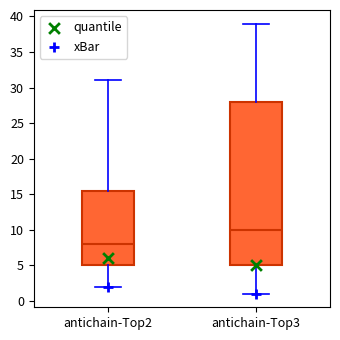

Which box is the tallest, from its lower edge to its upper edge?

antichain-Top3